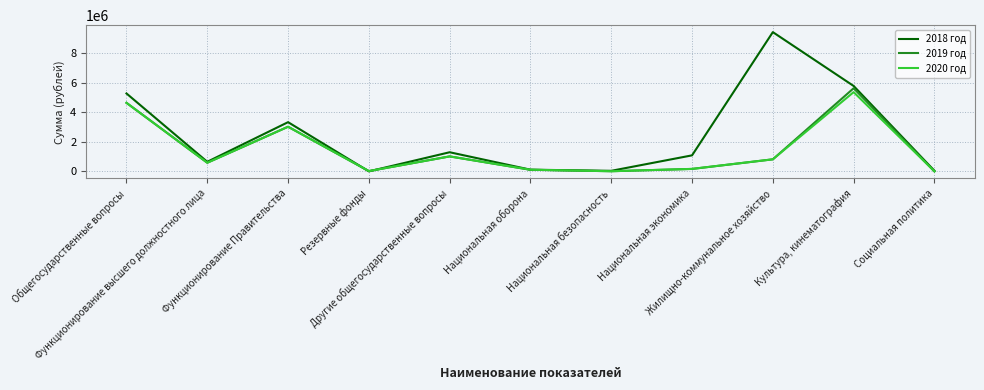

Rank the series by their maximum value, from lowest to highest.

2020 год, 2019 год, 2018 год